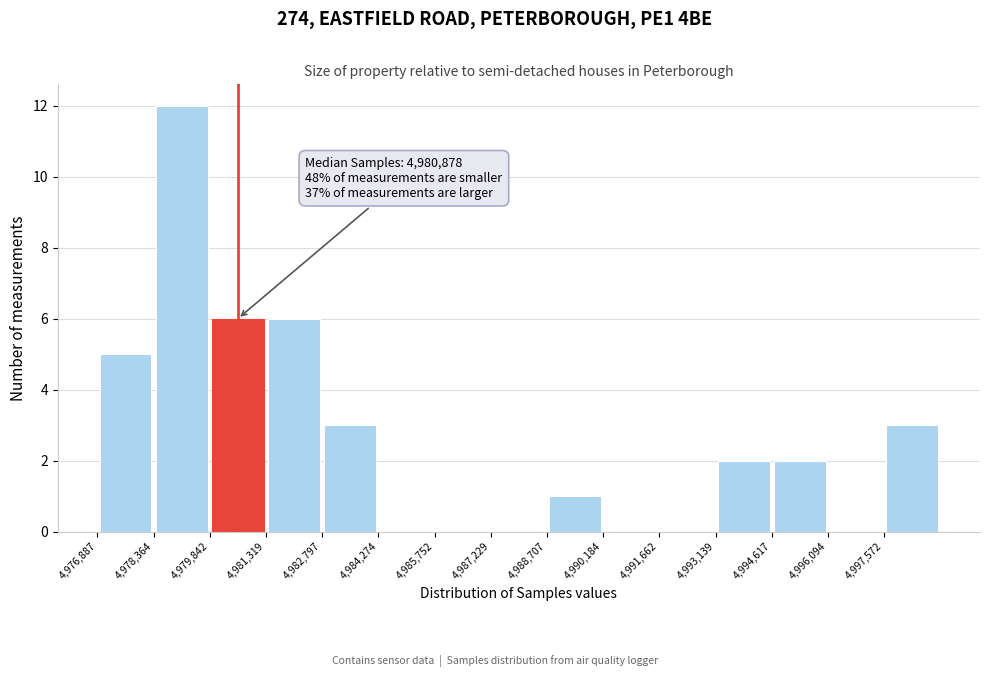

Over which range of the x-axis is the bar tallest?

4978400 to 4979800